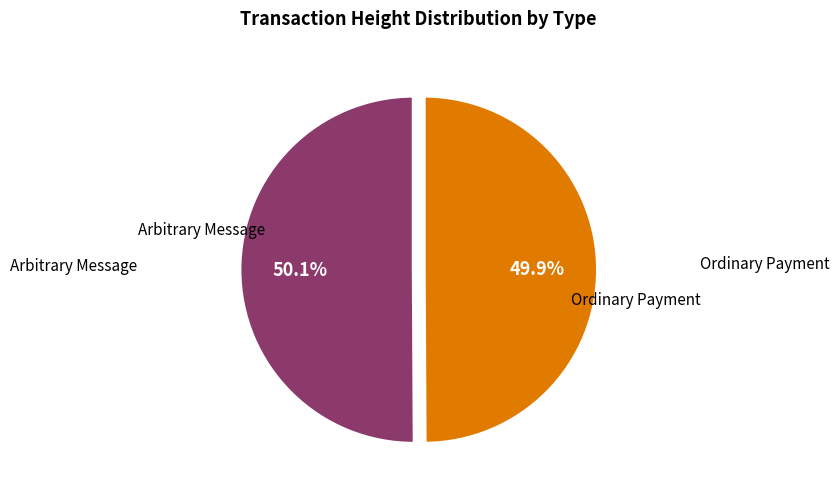

Does any single category account for the majority?

Yes